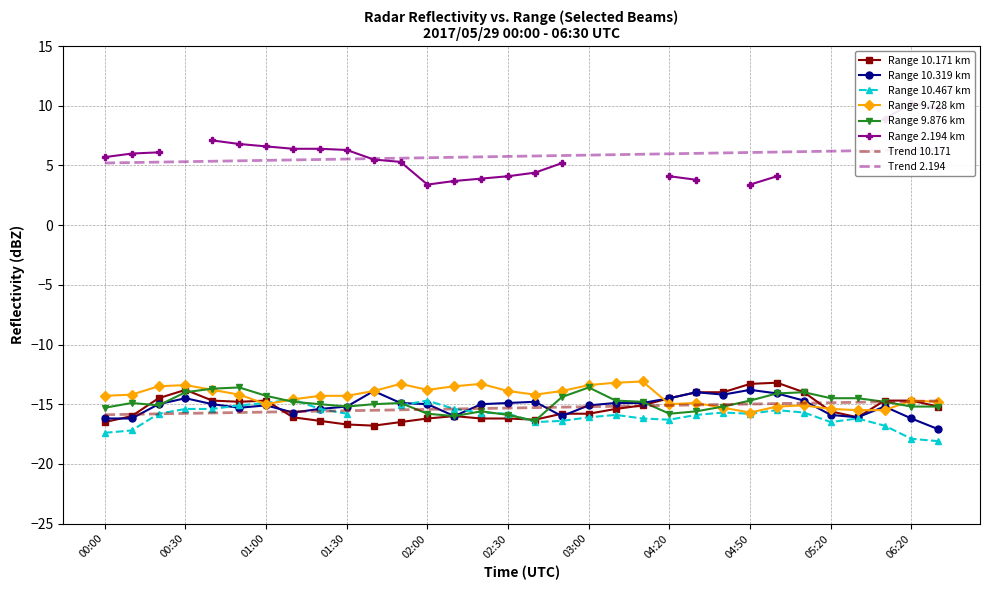

How many values in the 10.171 series exceed -15?

13